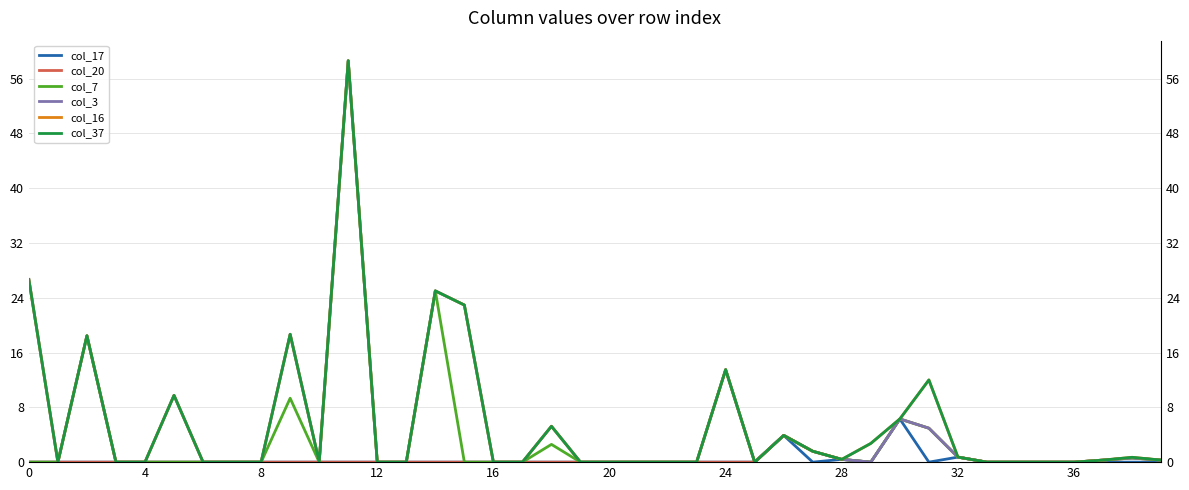

What is the difference between the highest and lowest values at 38?

0.7